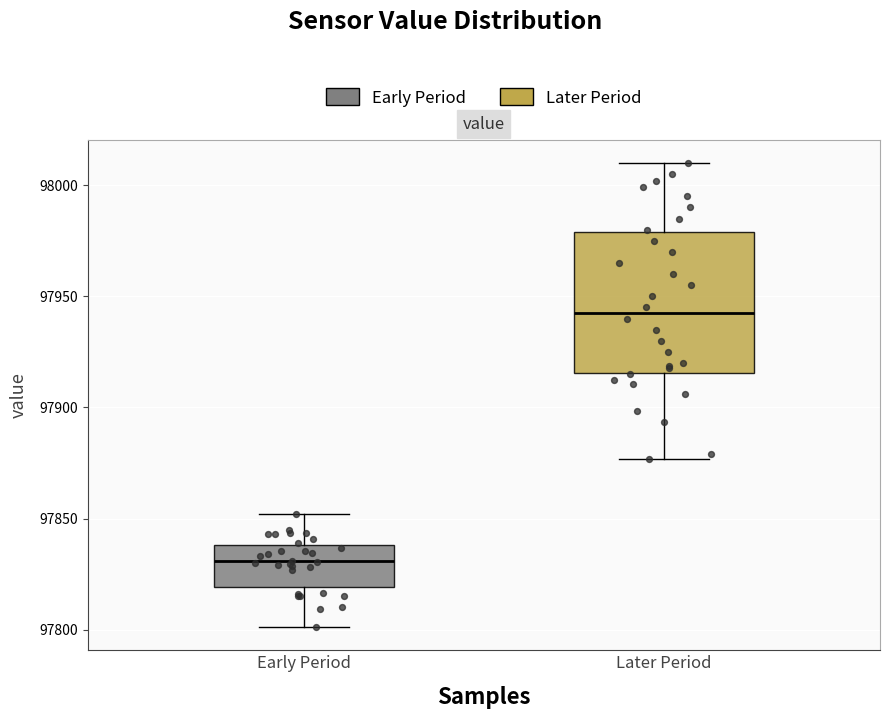

Reading left to right, read every box against the y-axis: the position of its median line, the range the box covers, and the ends of its whiskers. The values are not printed on the chart, so give them approximately, as read against the axis.

Early Period: median 97830, box 97820 to 97840, whiskers 97800 to 97850
Later Period: median 97945, box 97915 to 97980, whiskers 97875 to 98010